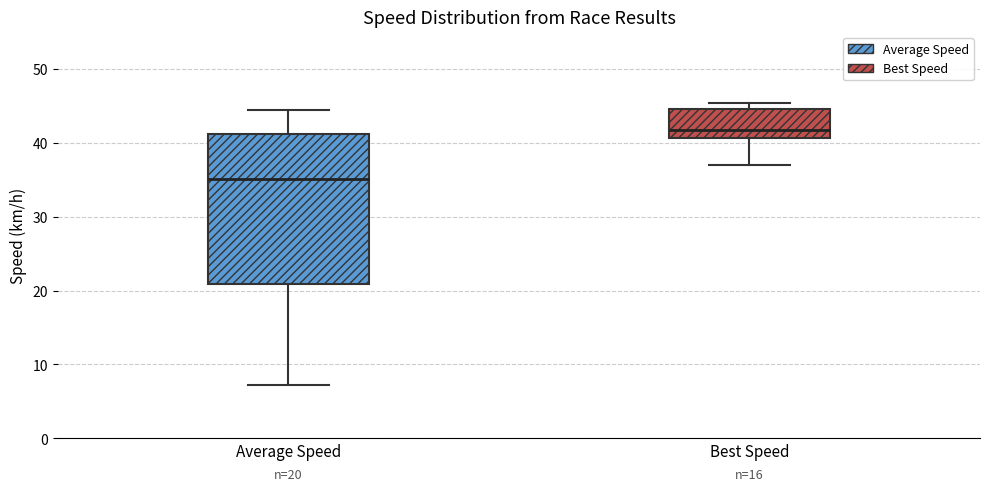

Comparing the boxes themselves (not the whiskers), which one is the tallest?

Average Speed